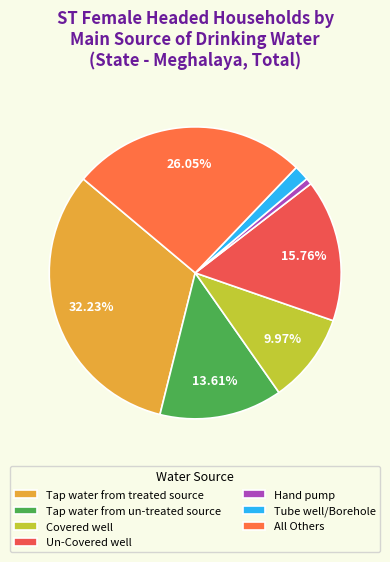

Does Covered well account for over 50% of the chart?

No